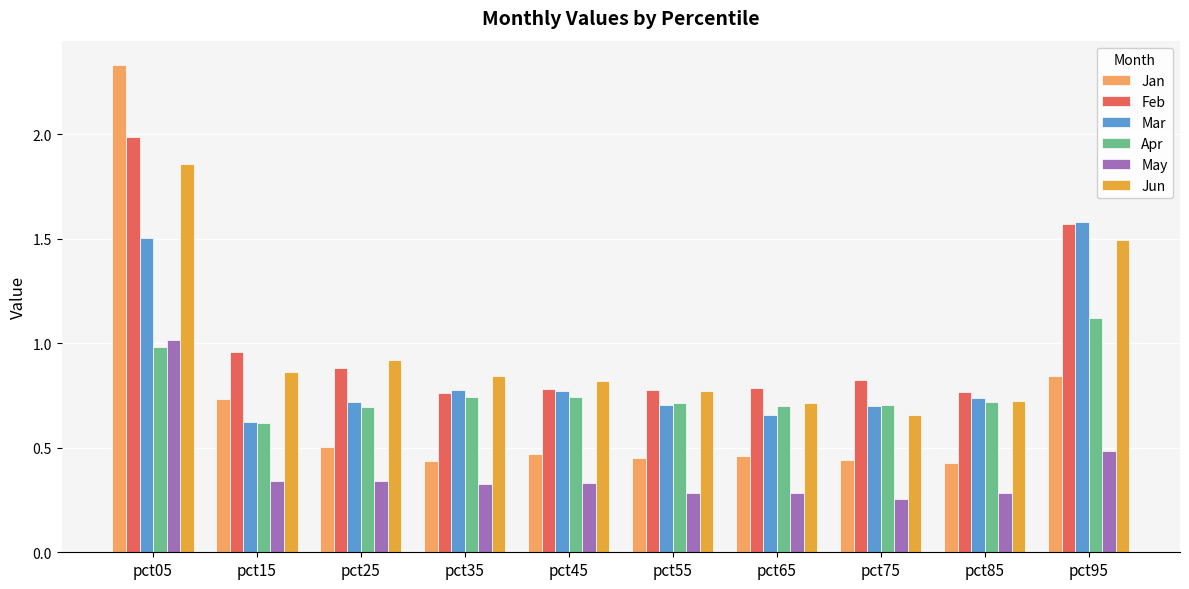

Which series has the widest spread of values?

Jan